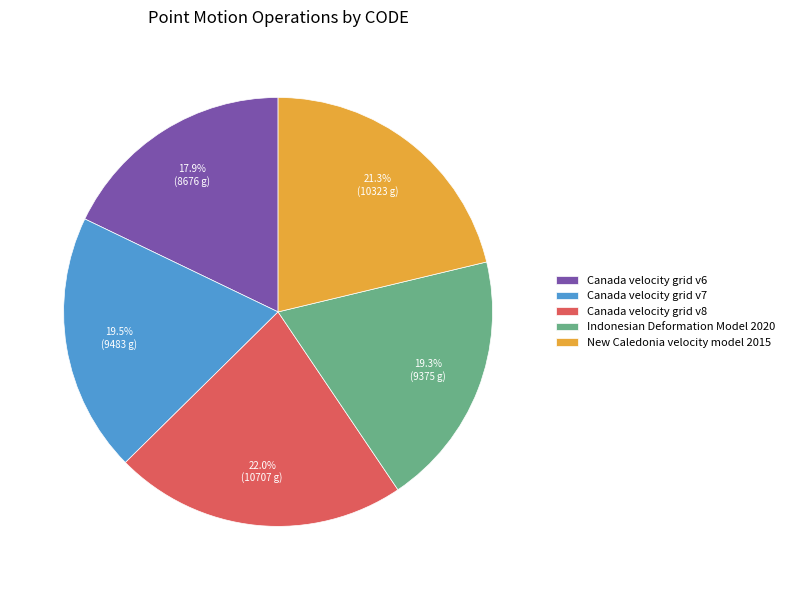

Do Indonesian Deformation Model 2020 and Canada velocity grid v8 together represent more than half of the pie?

No